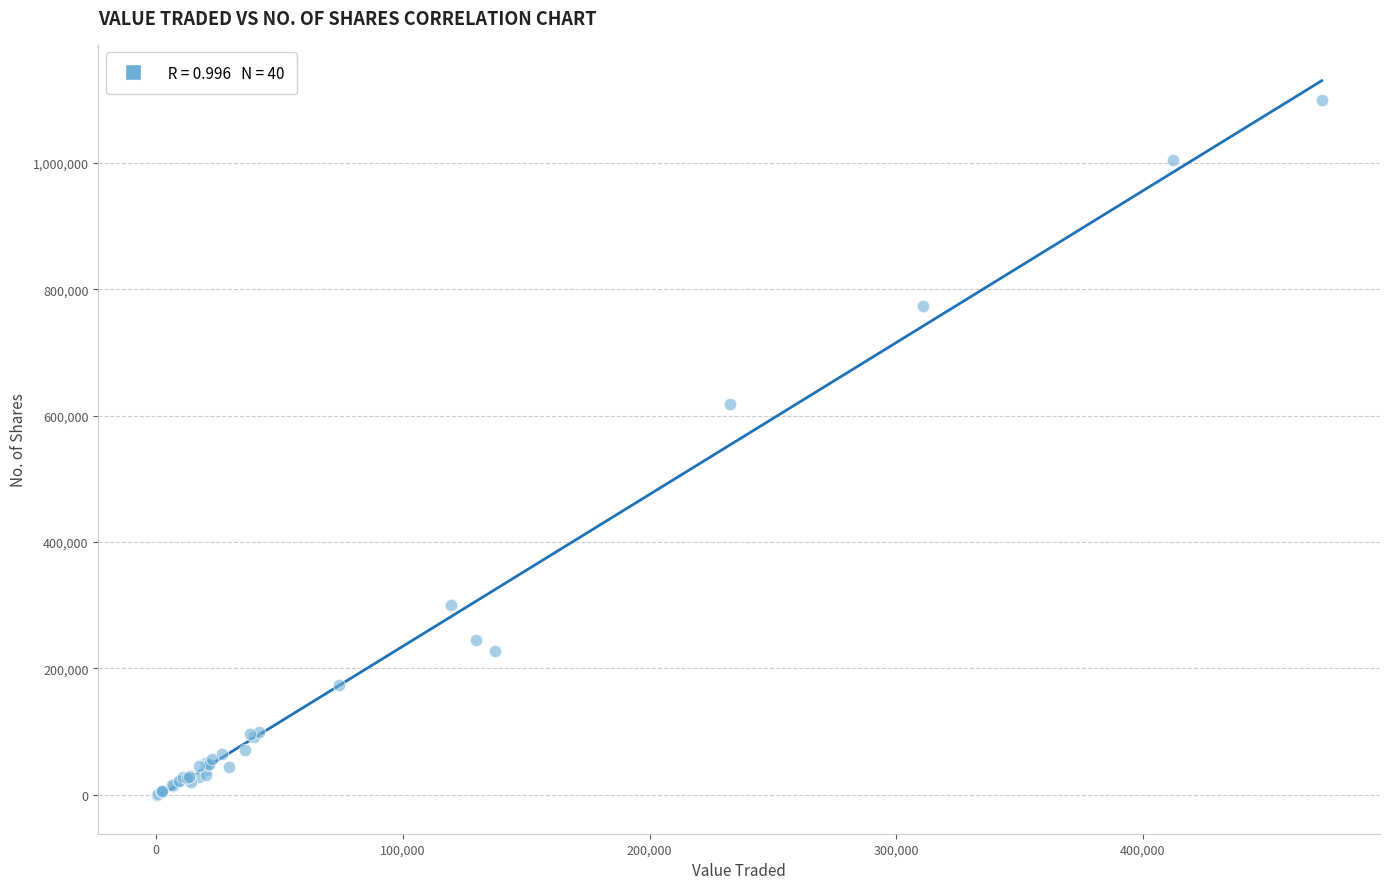

What Y value in the scatter plot is closest to 550141?

618807